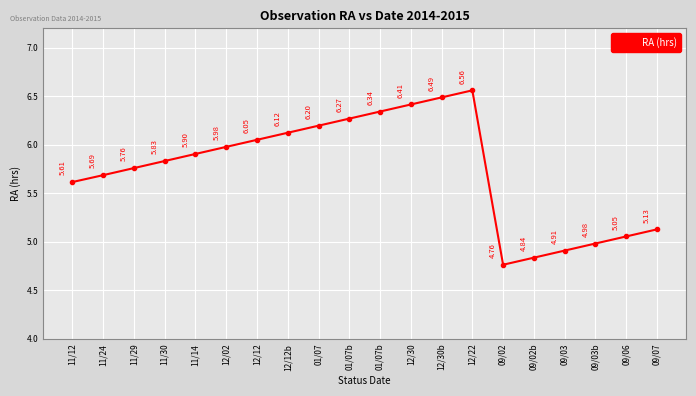

Which category has the highest value across all series?

12/22